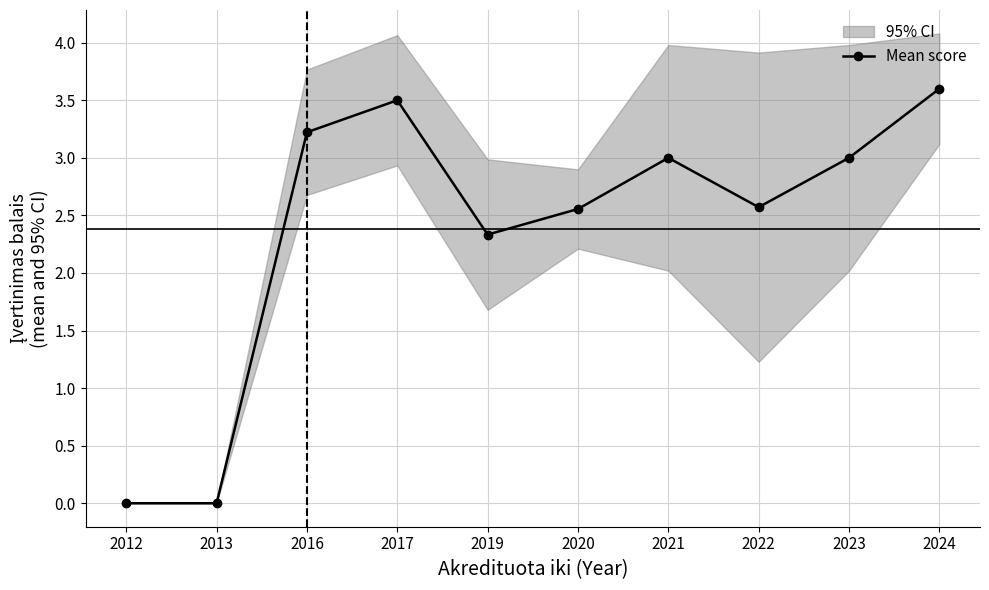

How many values in the Mean score series are below 3?

5